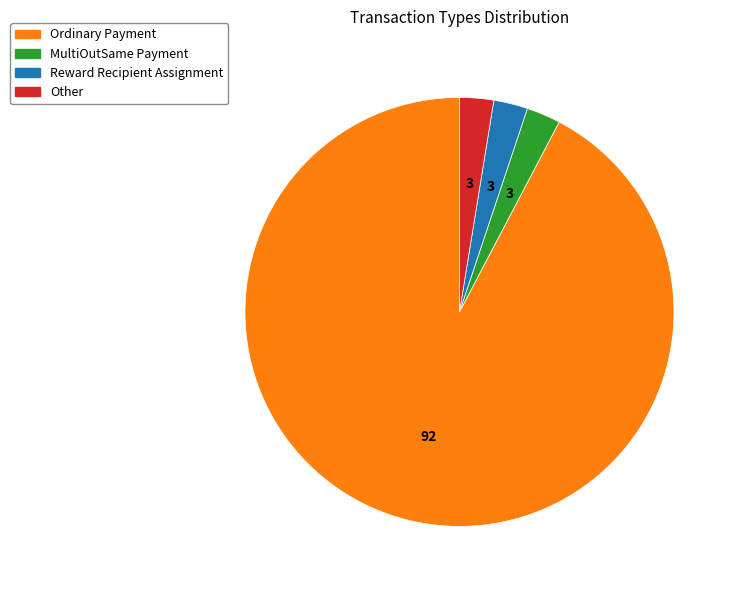

Count the number of slices in the pie.

4